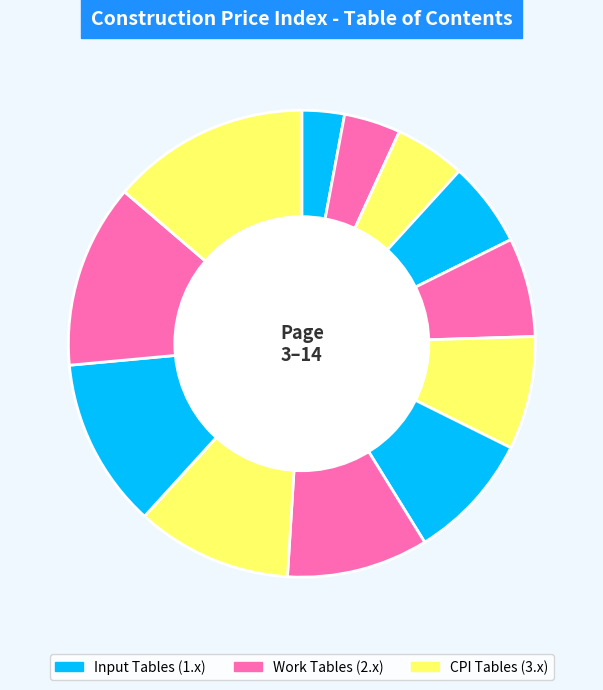

How many segments does this pie chart have?

12